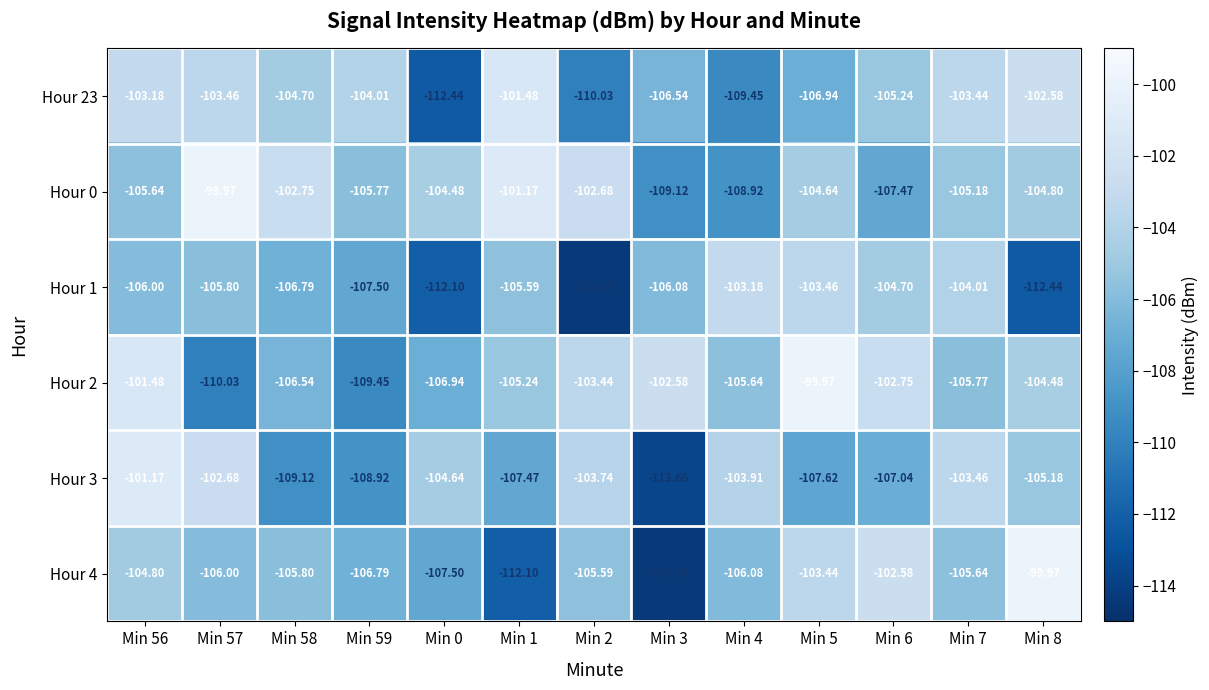

Is the value of Hour 4 at Min 57 greater than the value of Hour 23 at Min 56?

No